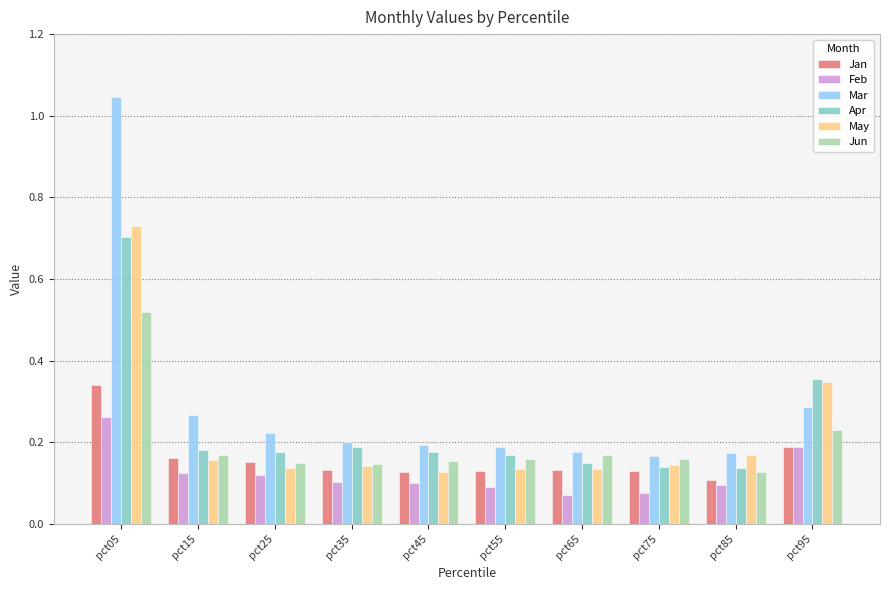

True or false: Apr has a value of 0.1 at pct65.

True